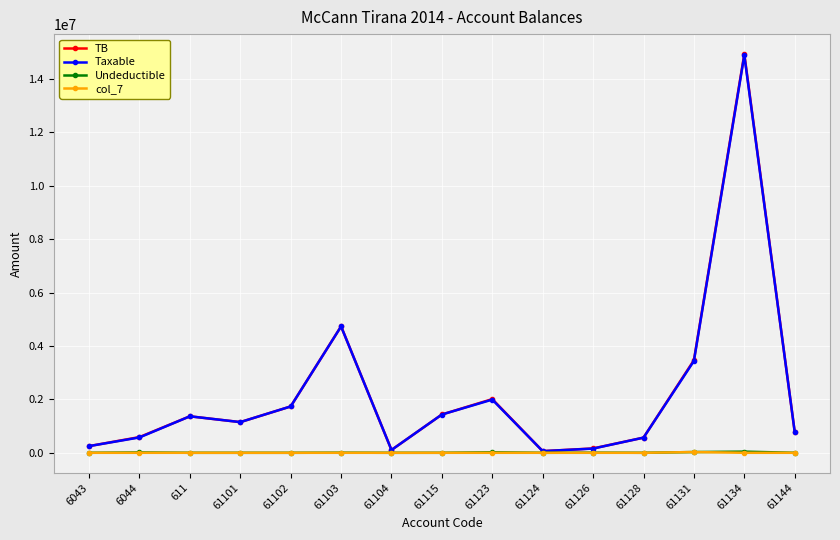

What is the maximum value shown in the chart?

14931158.8